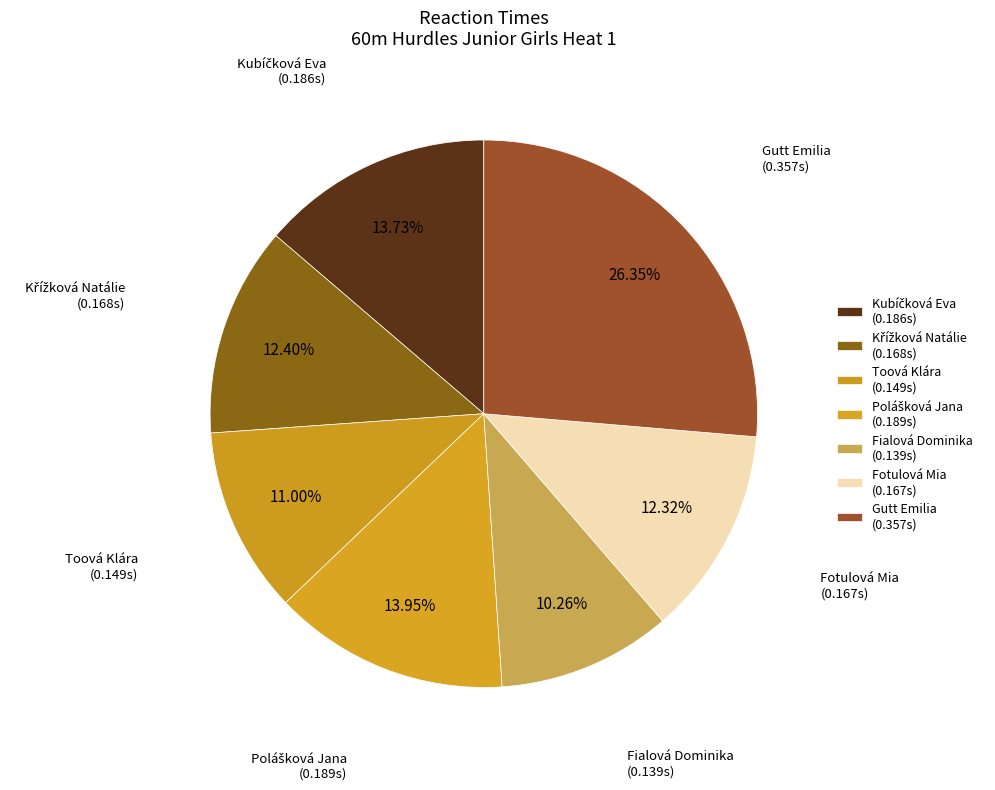

To the nearest percent, what is the average slice percentage?

14%